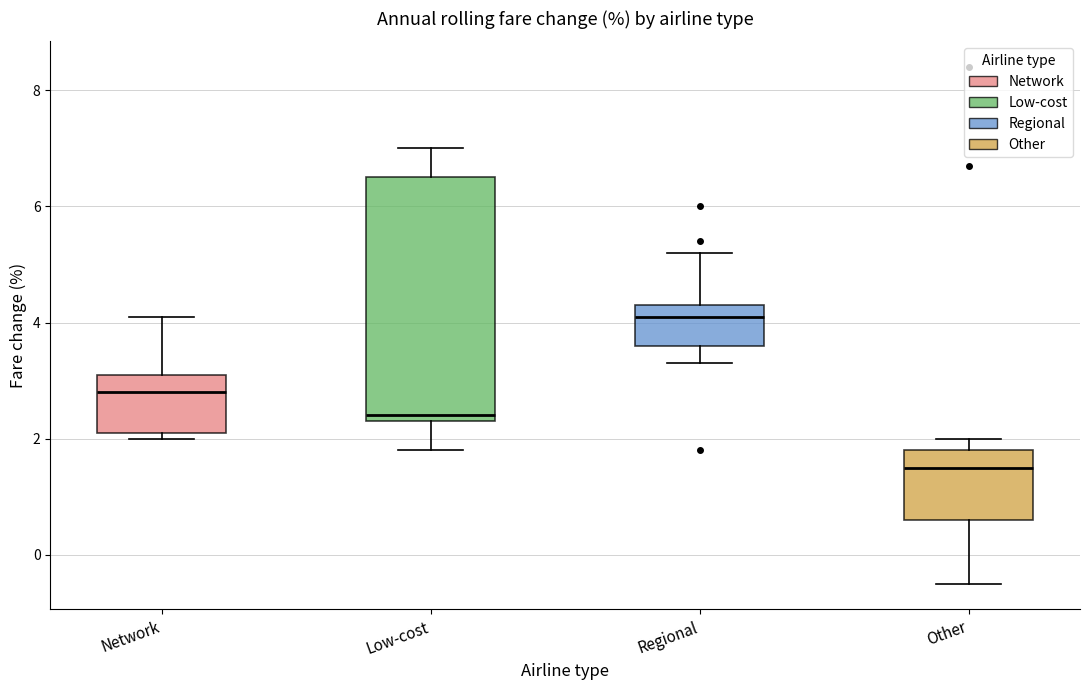

Which box is the tallest, from its lower edge to its upper edge?

Low-cost